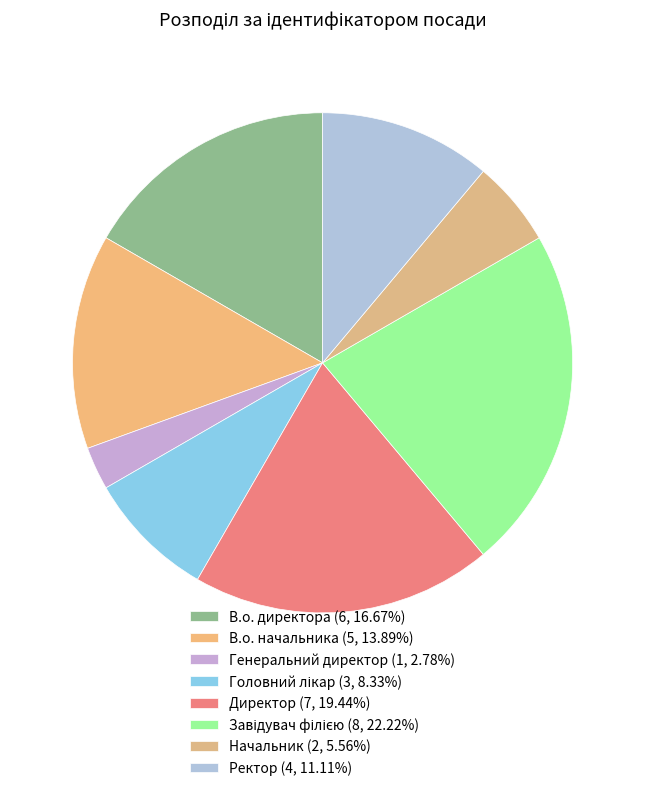

Count the number of slices in the pie.

8